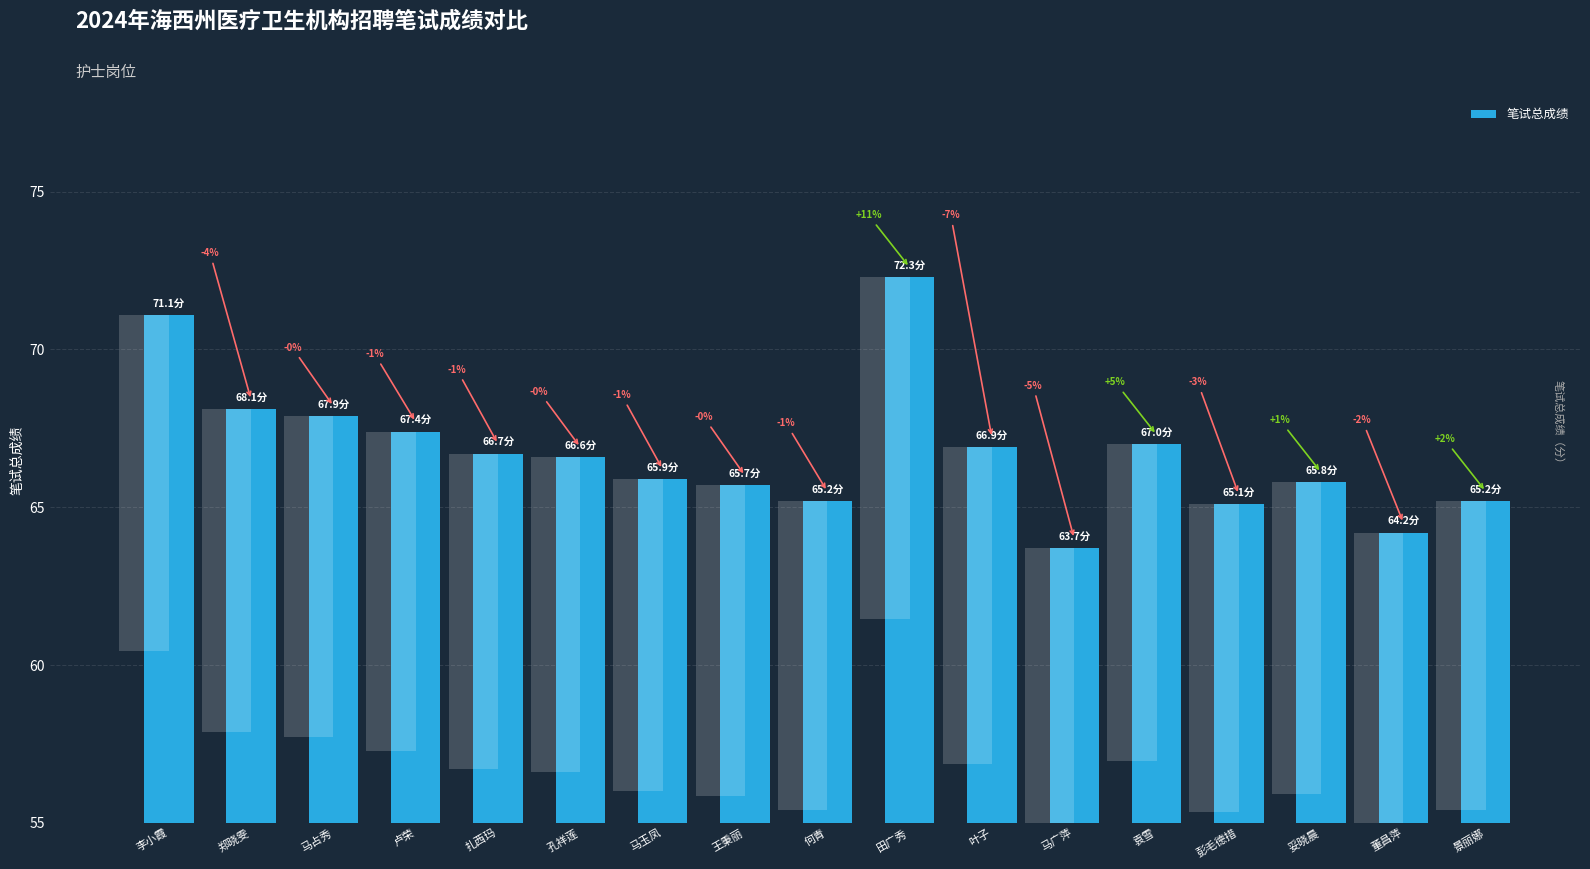

Between 卢荣 and 王秉丽, which is larger?

卢荣